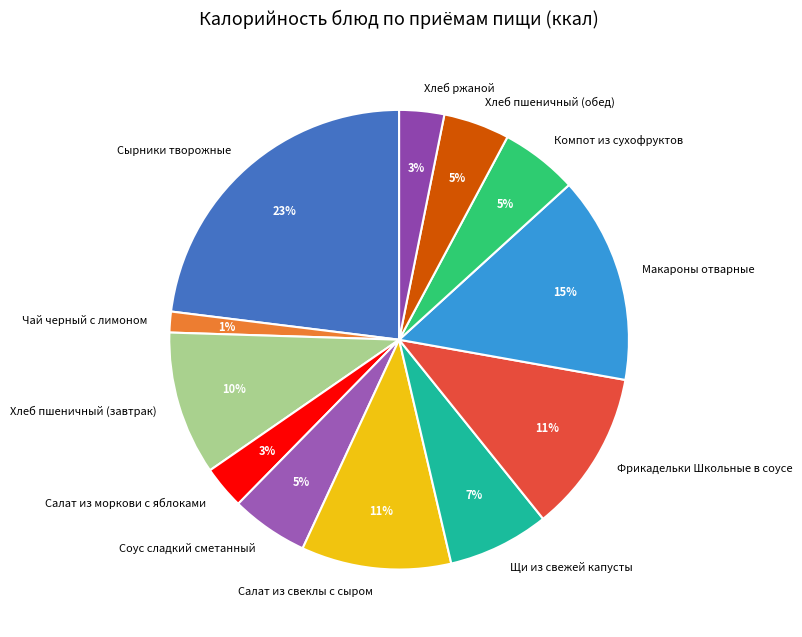

To the nearest percent, what portion does Соус сладкий сметанный represent?

5%